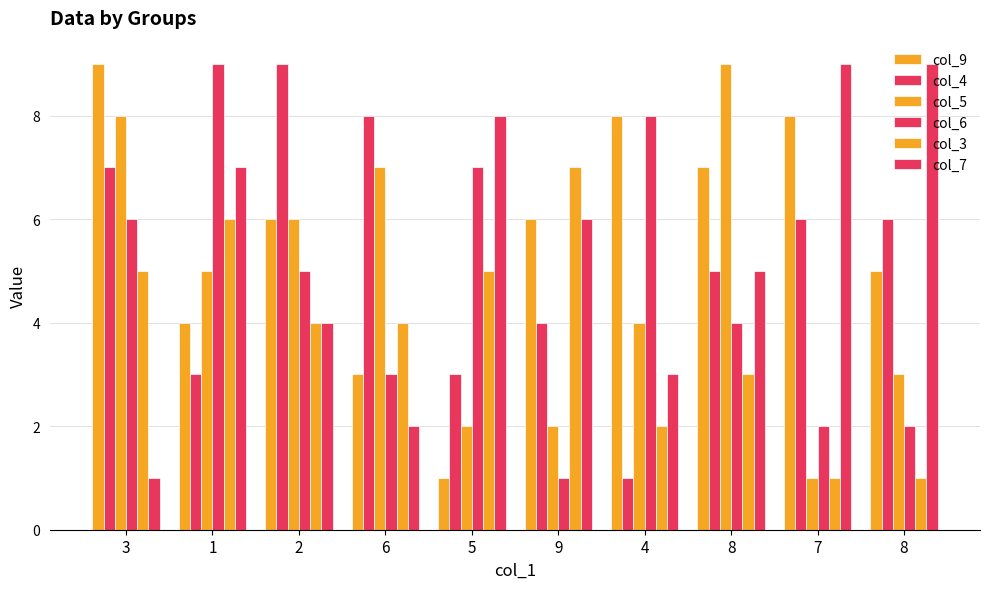

At which label is col_9 closest to 5?

8